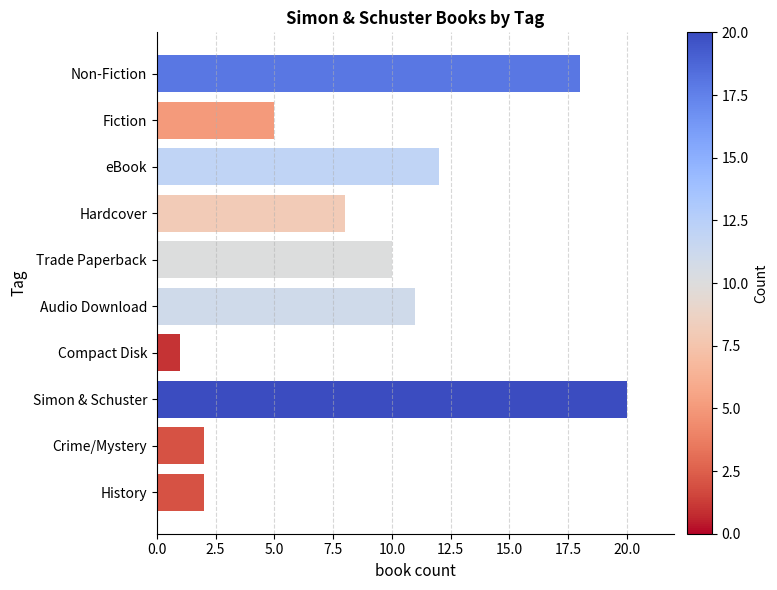

Read the value at eBook.

12